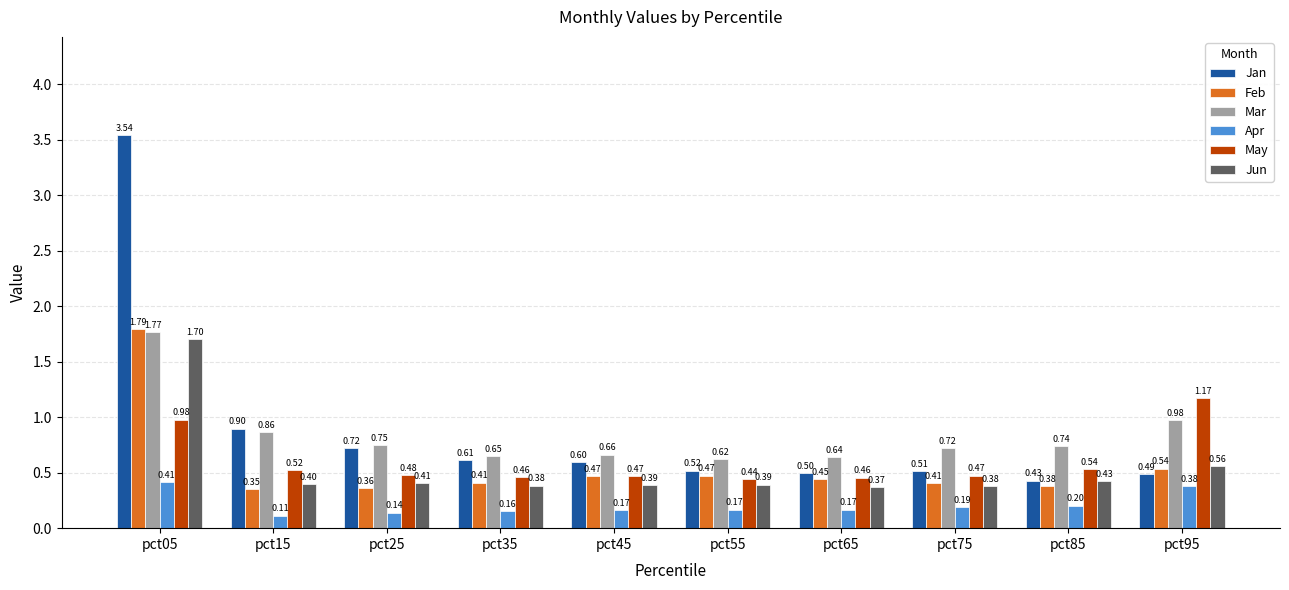

Which series has the largest range (max minus min)?

Jan